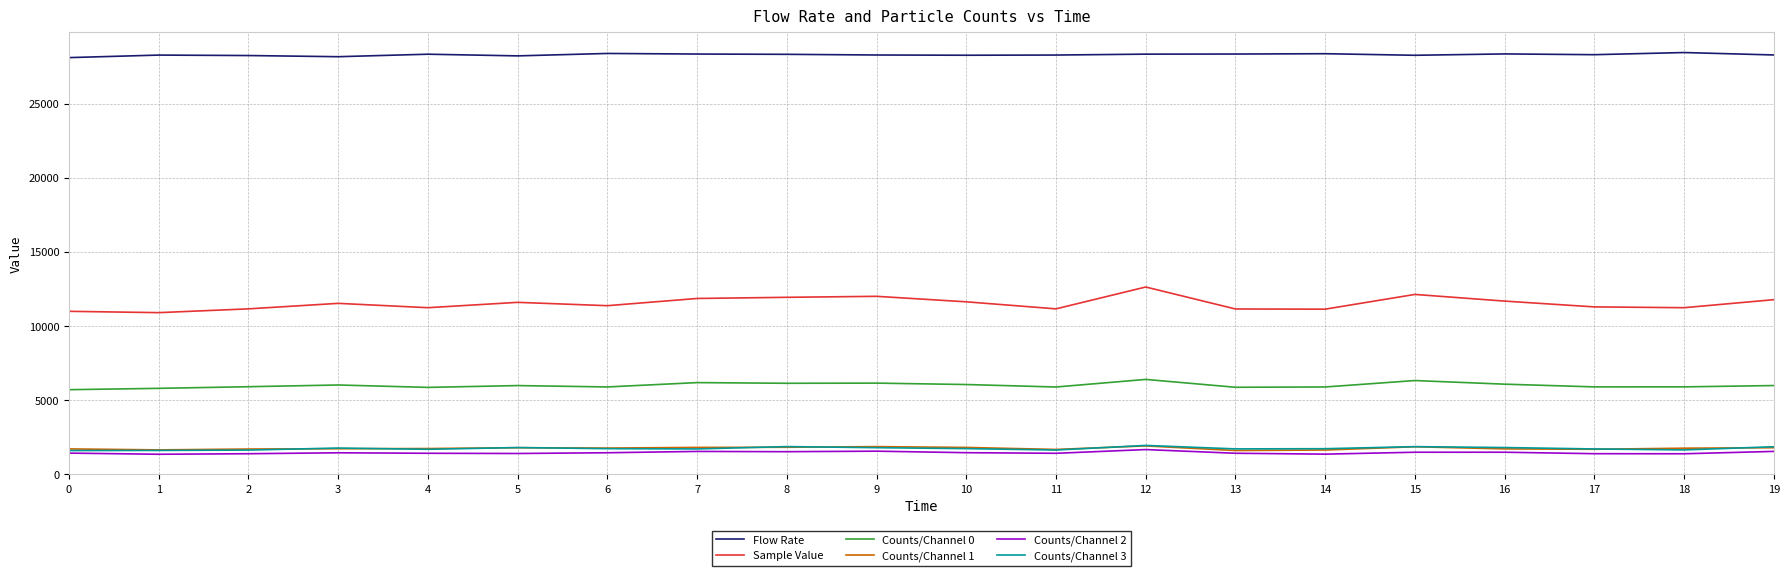

Which series has the largest total across all categories?

Flow Rate